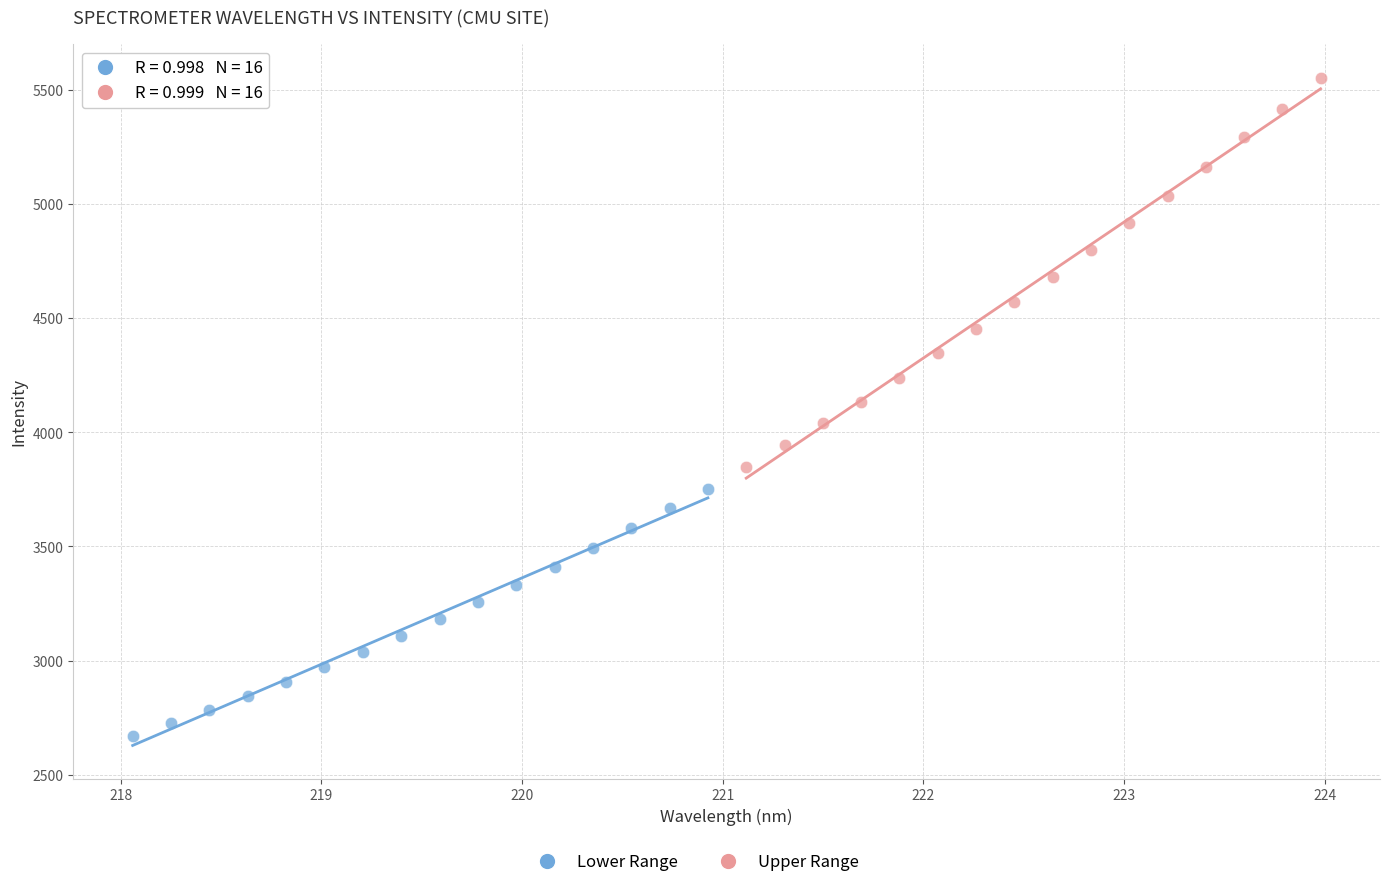

Which series has the widest spread of Y values?

Upper Range